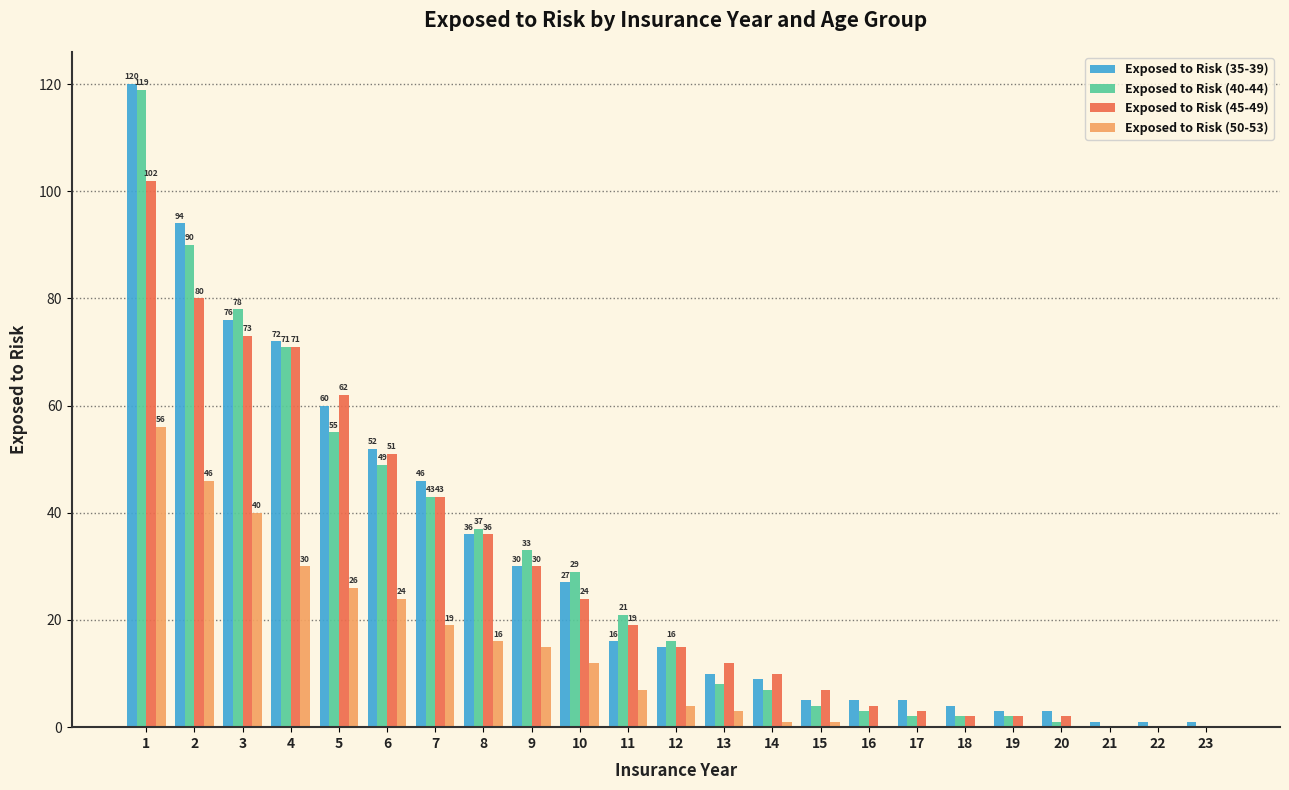

Is it true that Exposed to Risk (40-44) equals 16 at 12?

True